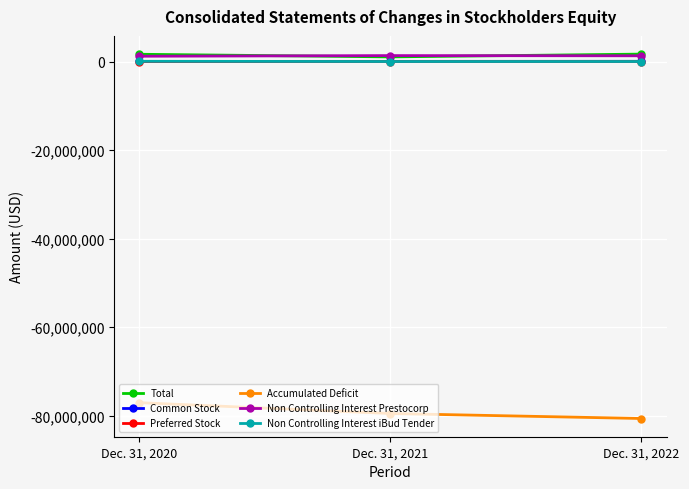

List the labels in order of Preferred Stock value, smallest first.

Dec. 31, 2022, Dec. 31, 2021, Dec. 31, 2020